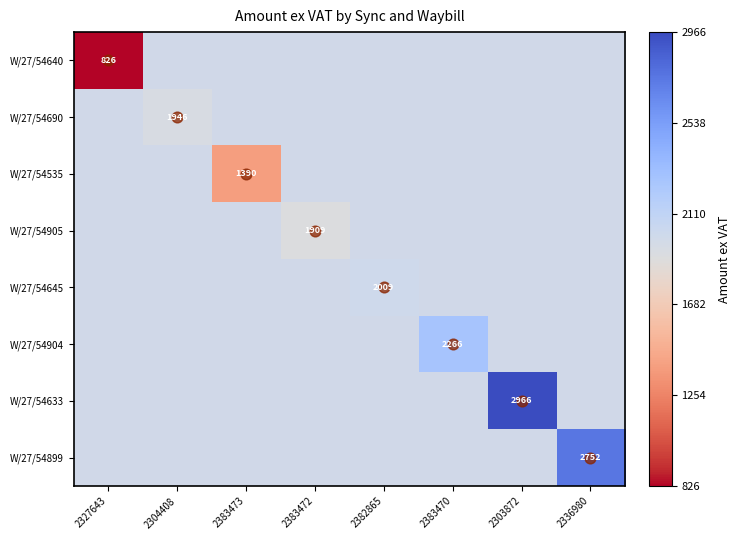

What is the greatest value displayed?

2966.3